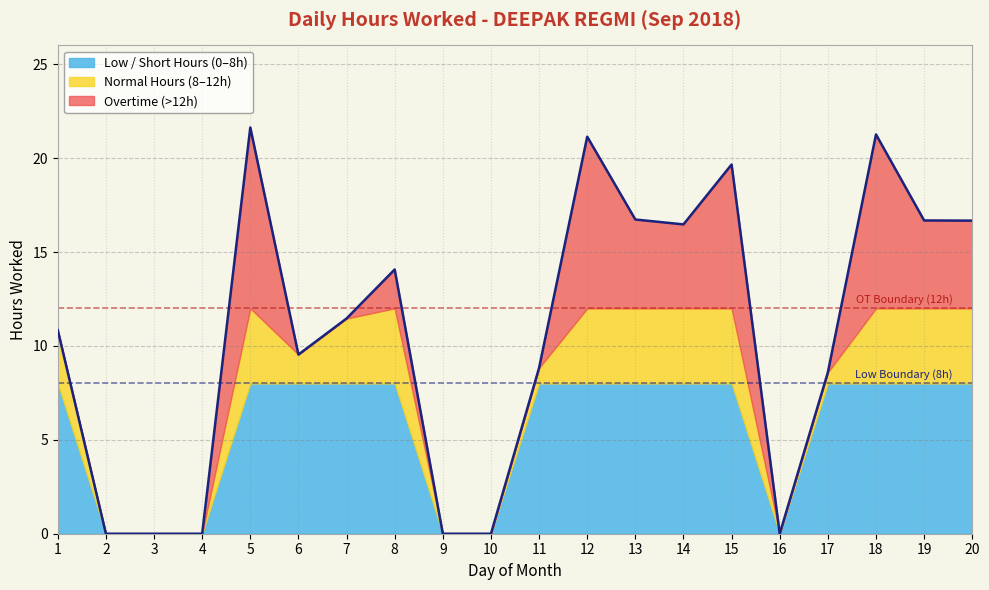

How many data points does each series have?

20